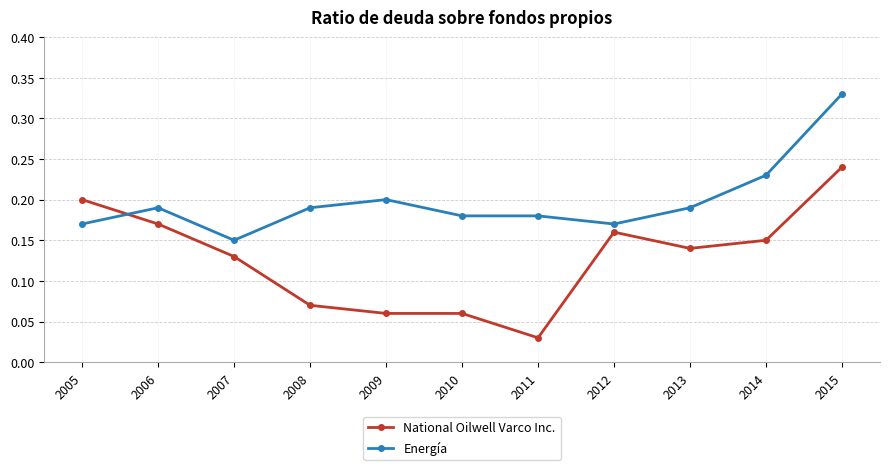

At which category does the chart reach its peak across all series?

2015